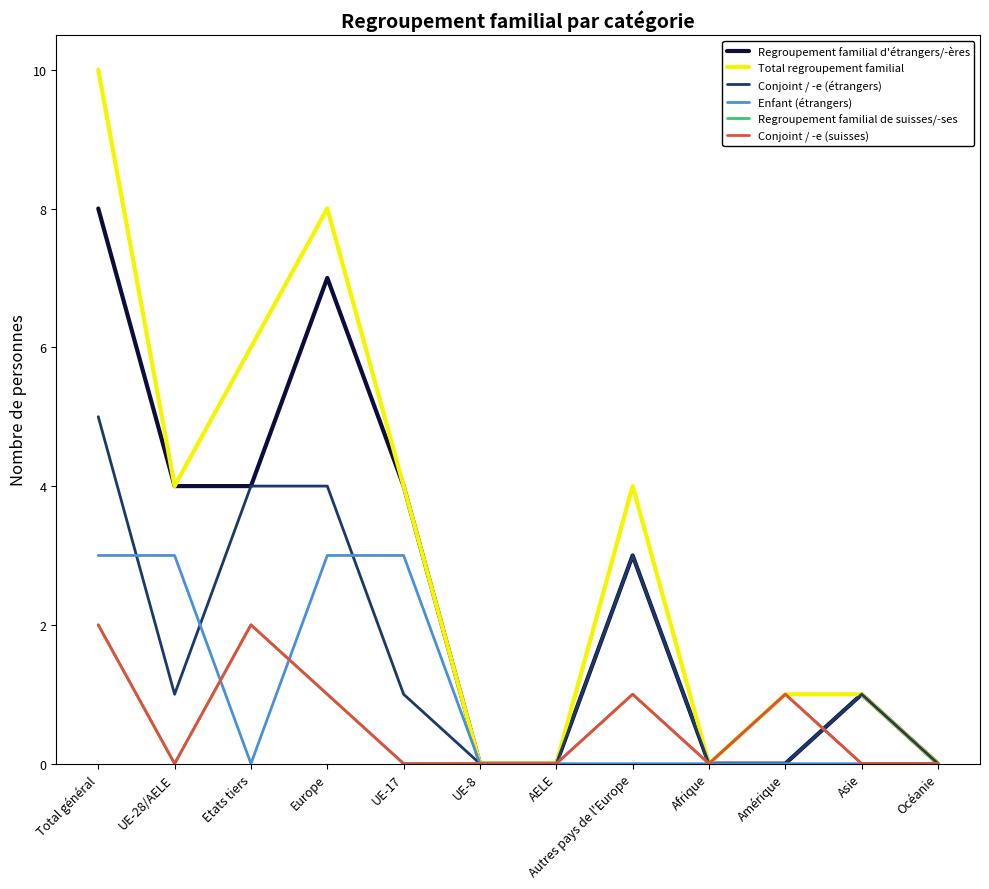

What is the label of the 9th point from the left?

Afrique